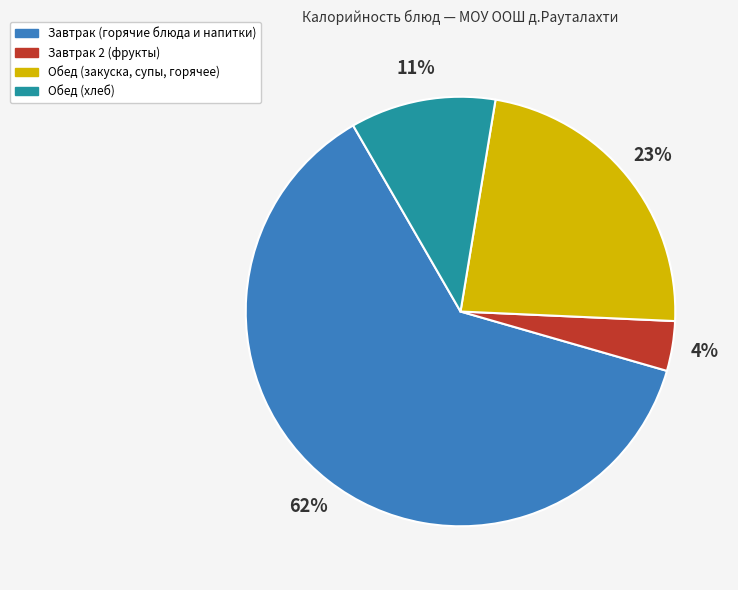

Between Обед (хлеб) and Обед (закуска, супы, горячее), which is larger?

Обед (закуска, супы, горячее)